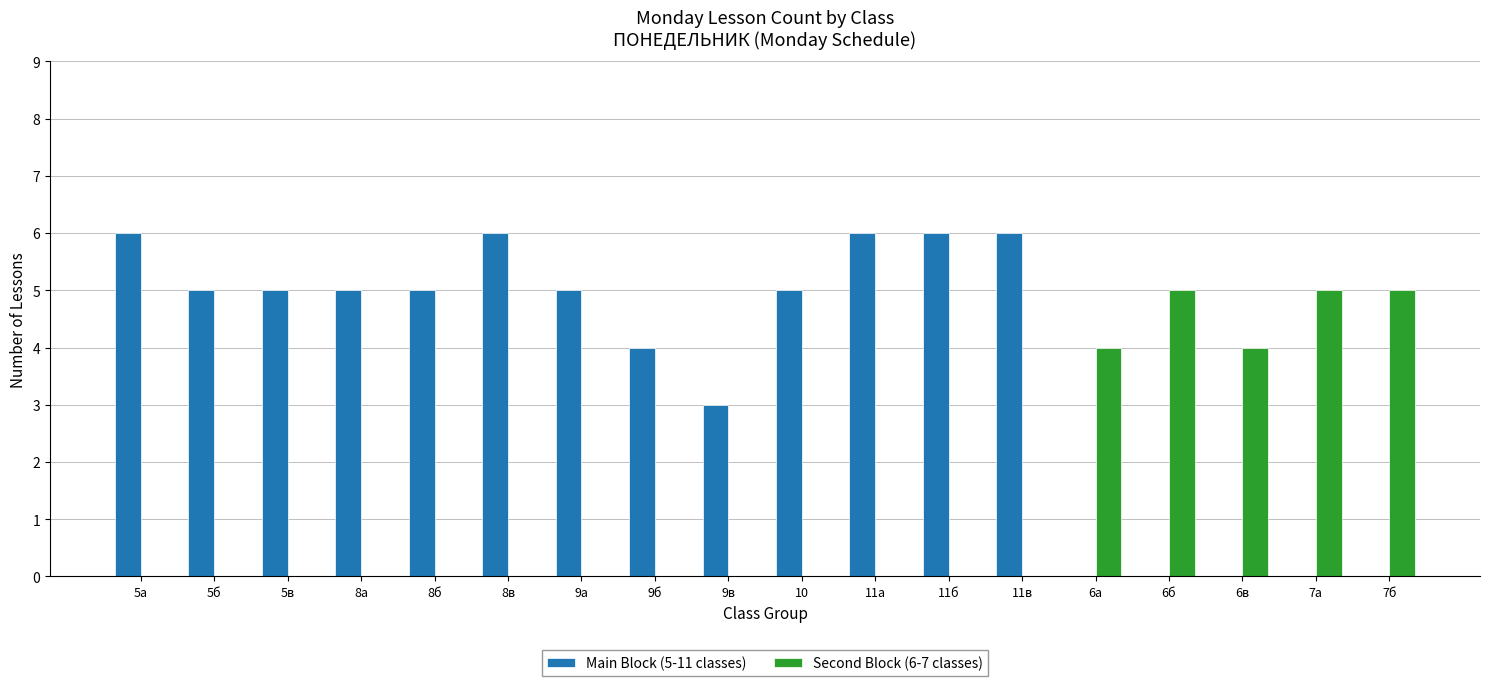

What is the sum of the Second Block (6-7 classes) values at 5б and 7а?

5